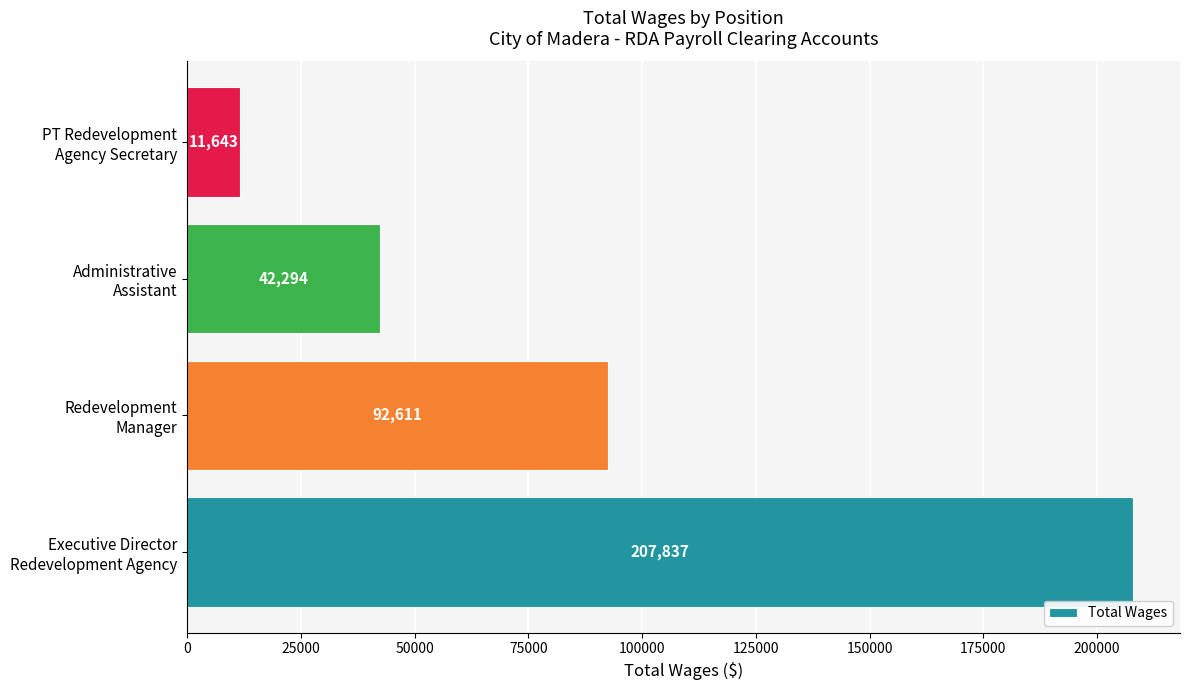

What is the difference between the second highest and second lowest values?

50317